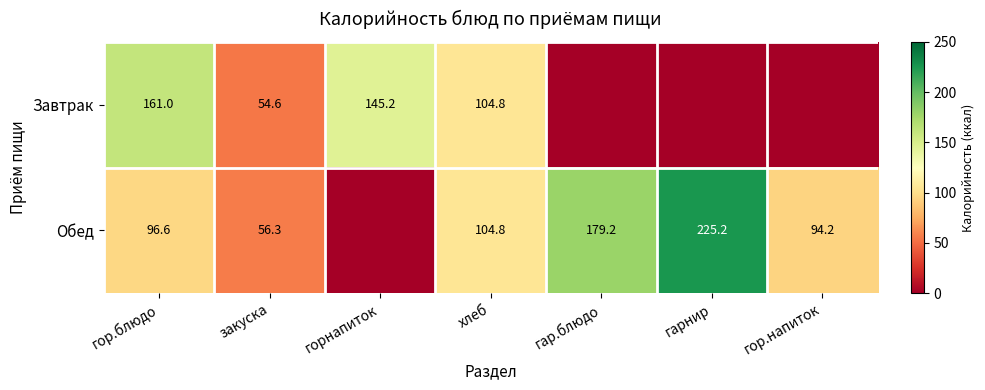

The value of Обед at гарнир is 225.2. True or false?

True